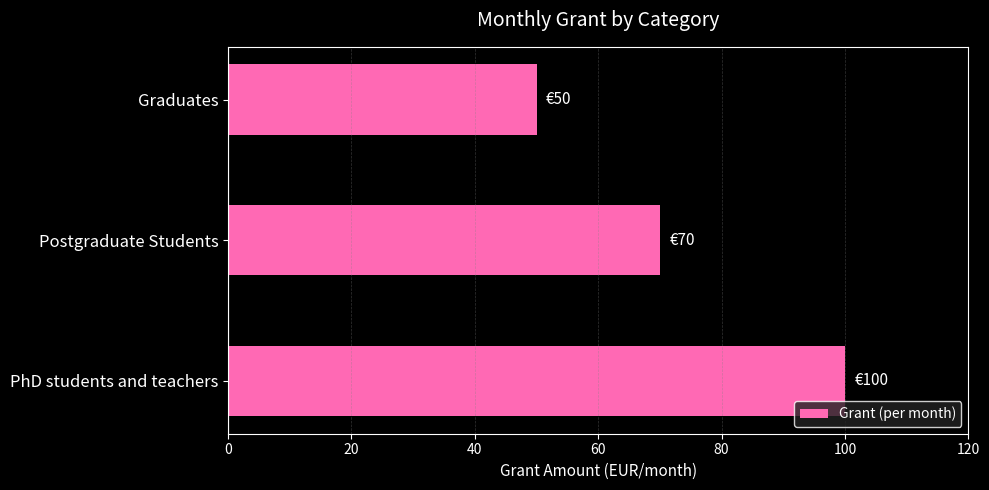

Reading top to bottom, transcribe all the data shown in this chart.

50	70	100